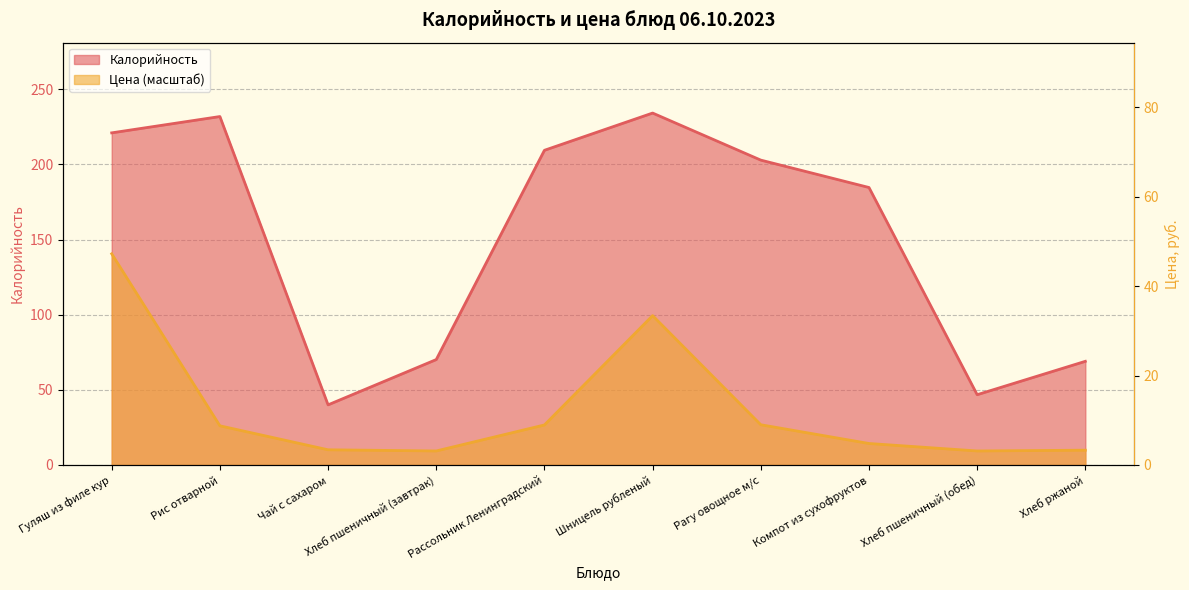

Is it true that Цена equals 9.3 at Хлеб пшеничный (завтрак)?

True